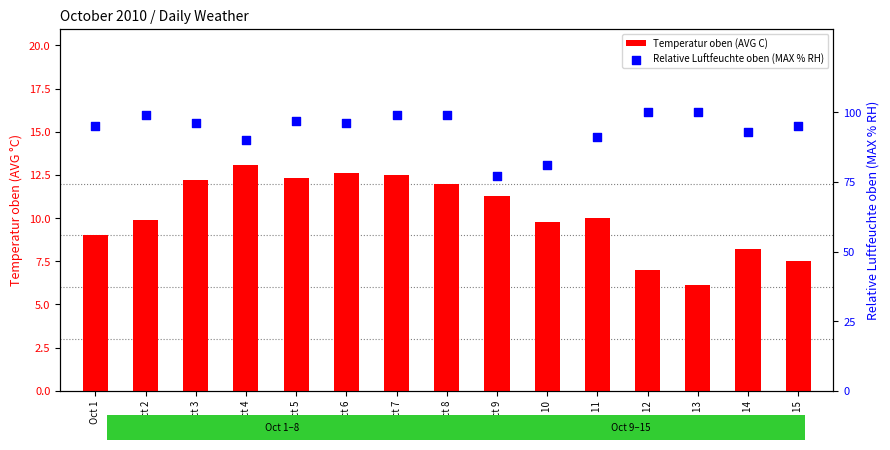

Which series reaches the minimum Y coordinate?

Temperatur oben (AVG C)